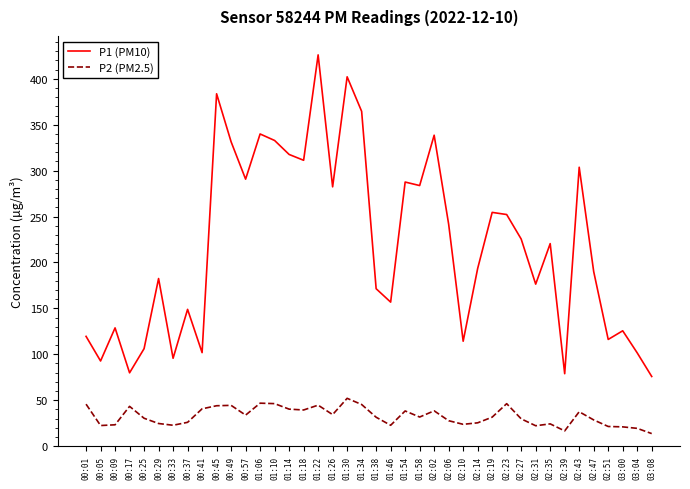

How many categories are shown in the chart?

40